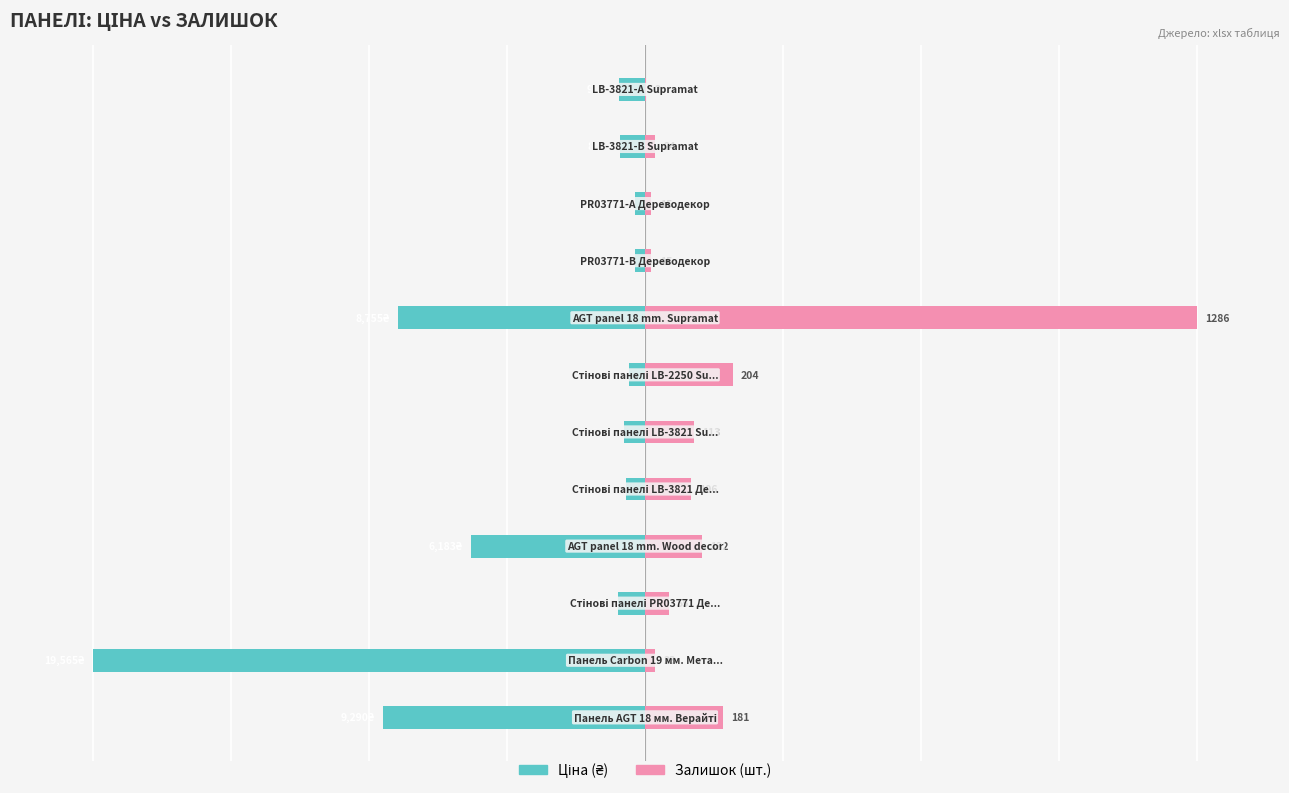

Is the value of Ціна at 4 greater than the value of Залишок at 9?

No